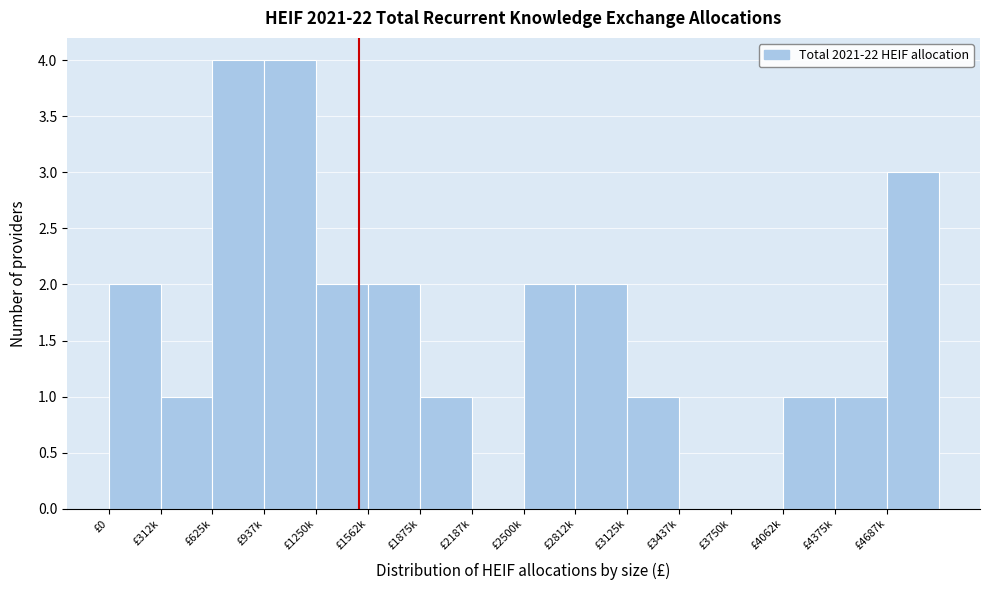

Reading right to left, transcribe all the data shown in this chart.

£4687k=3	£4375k=1	£4062k=1	£3750k=0	£3437k=0	£3125k=1	£2812k=2	£2500k=2	£2187k=0	£1875k=1	£1562k=2	£1250k=2	£937k=4	£625k=4	£312k=1	£0=2